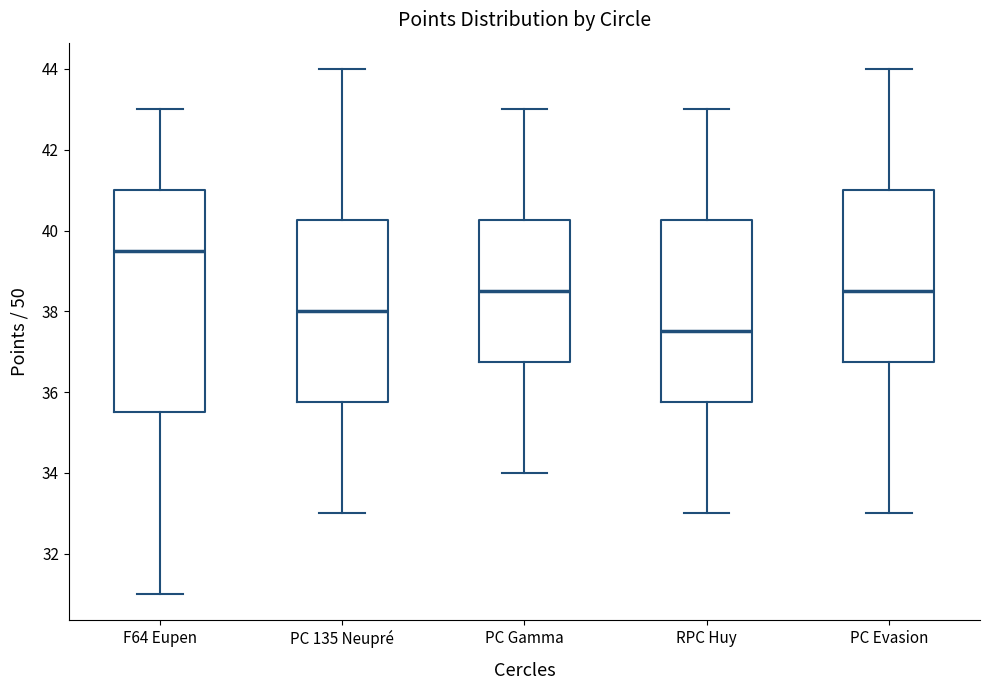

Where does the upper whisker of the box for PC 135 Neupré end on the y-axis? The values are not printed on the chart, so give them approximately, as read against the axis.

44.0